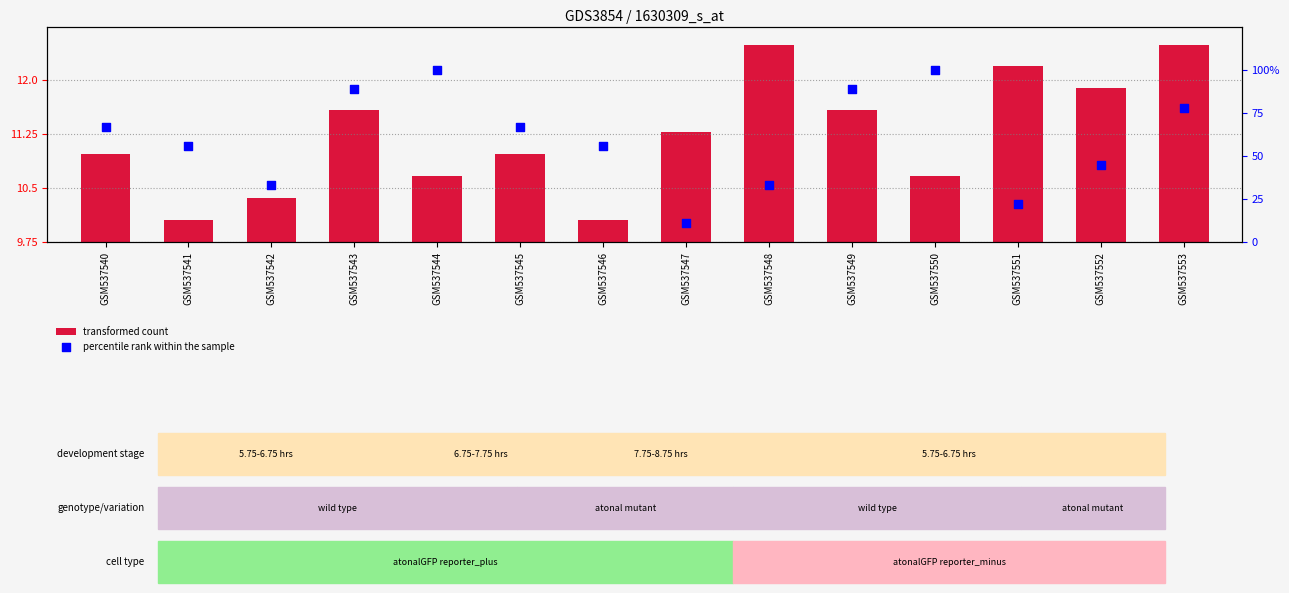

Which series has the largest total across all categories?

percentile rank within the sample